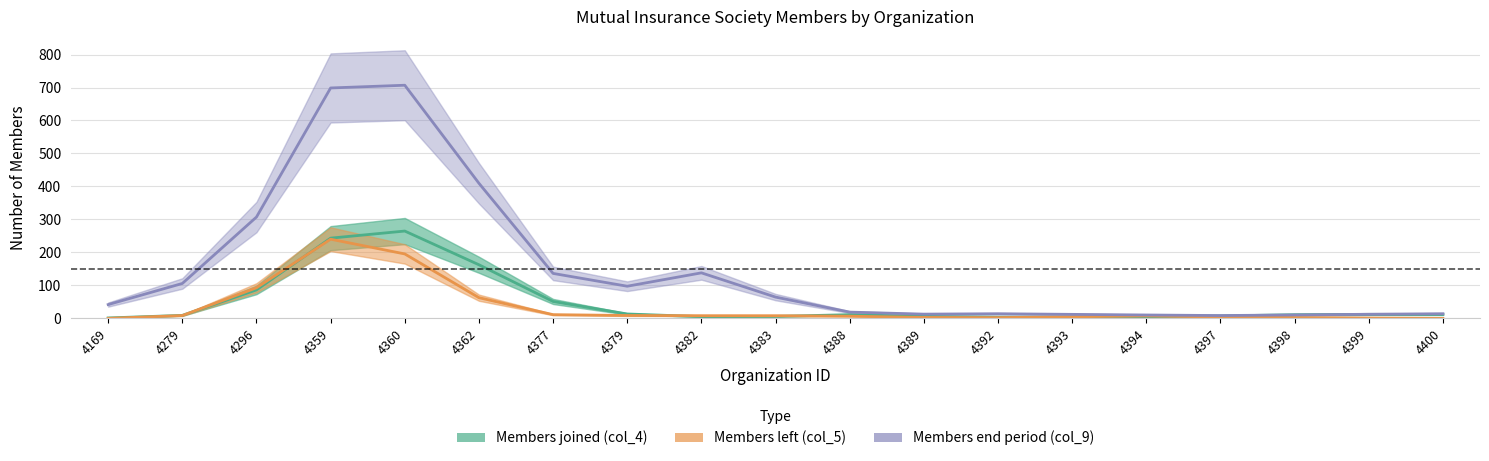

How many lines are shown in the chart?

3